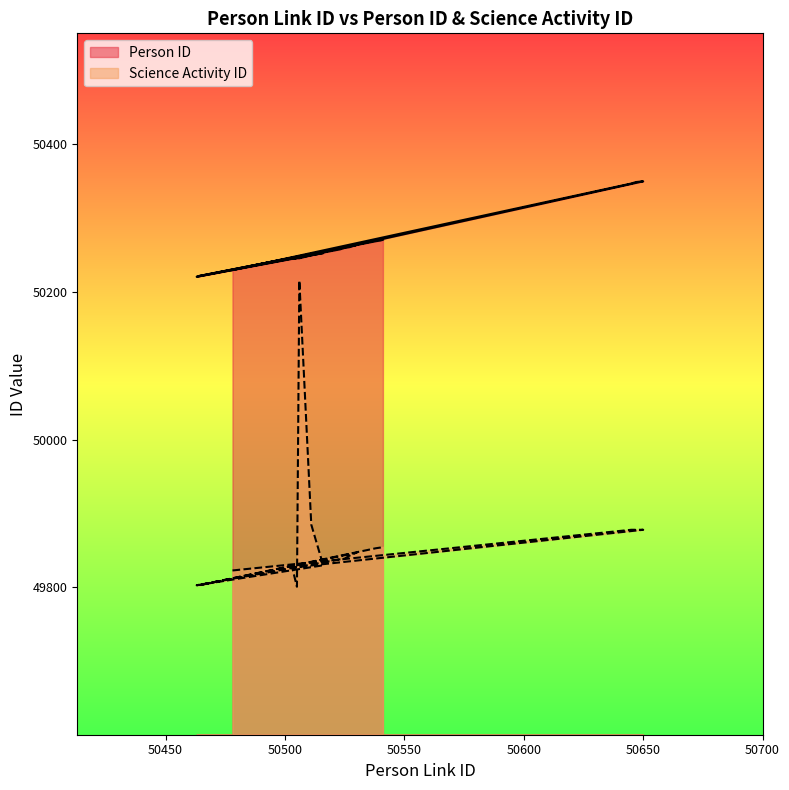

What is the maximum value shown in the chart?

50349